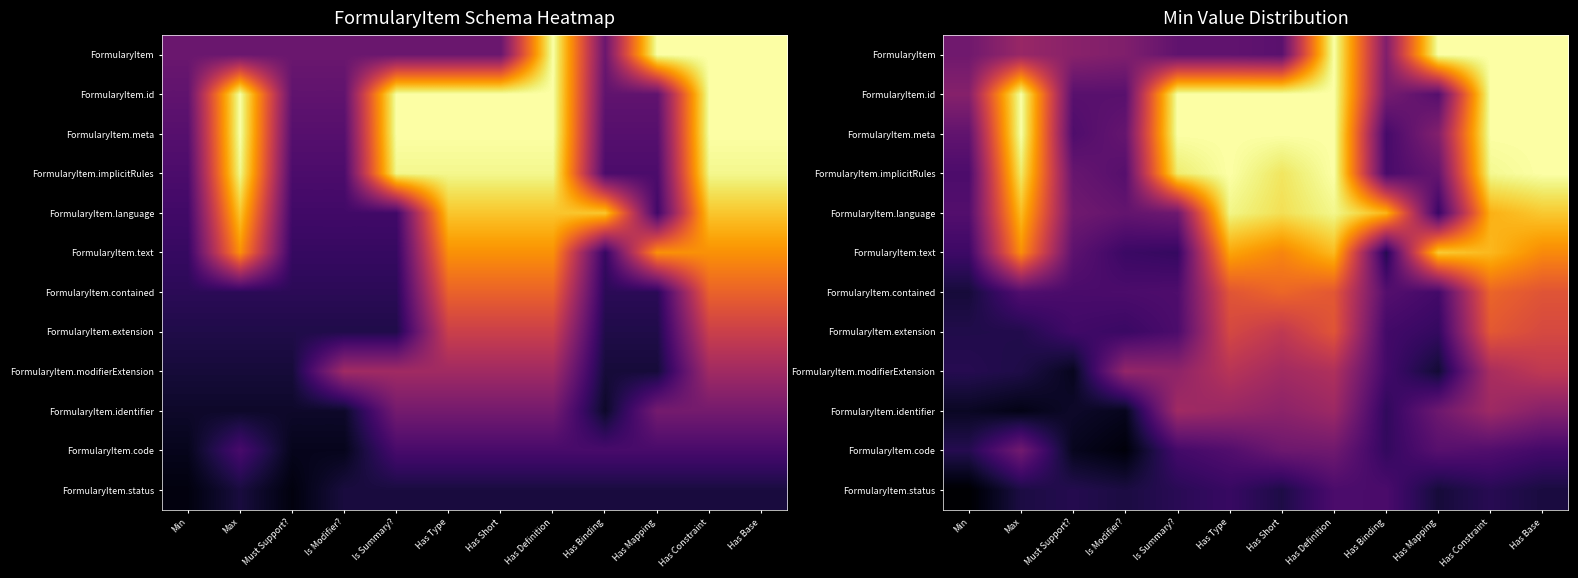

Is it true that FormularyItem.extension equals 0.1 at Min?

False